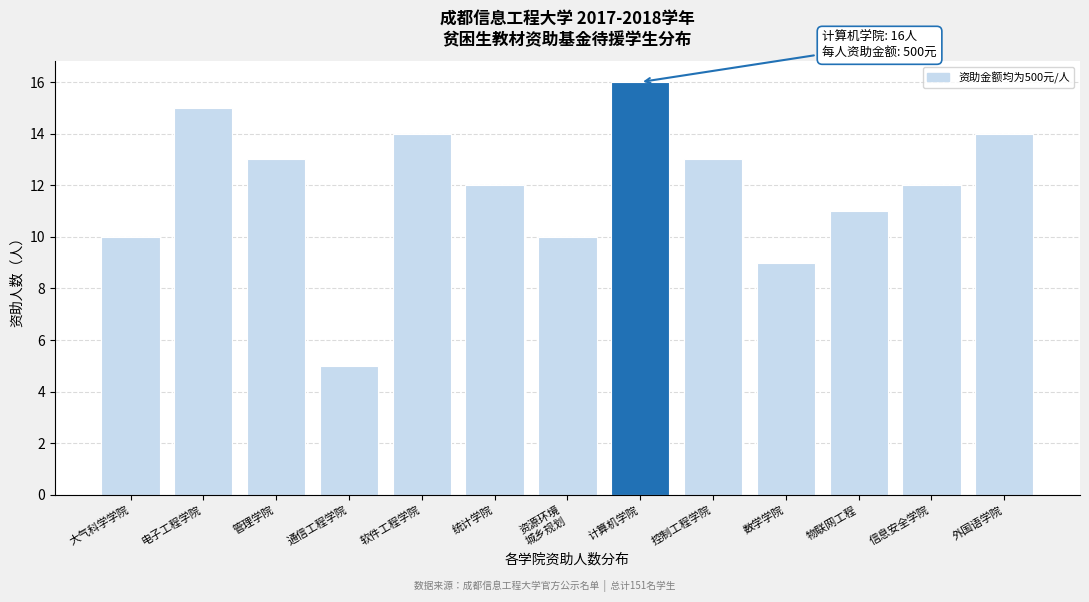

Which has a higher value, 信息安全学院 or 控制工程学院?

控制工程学院